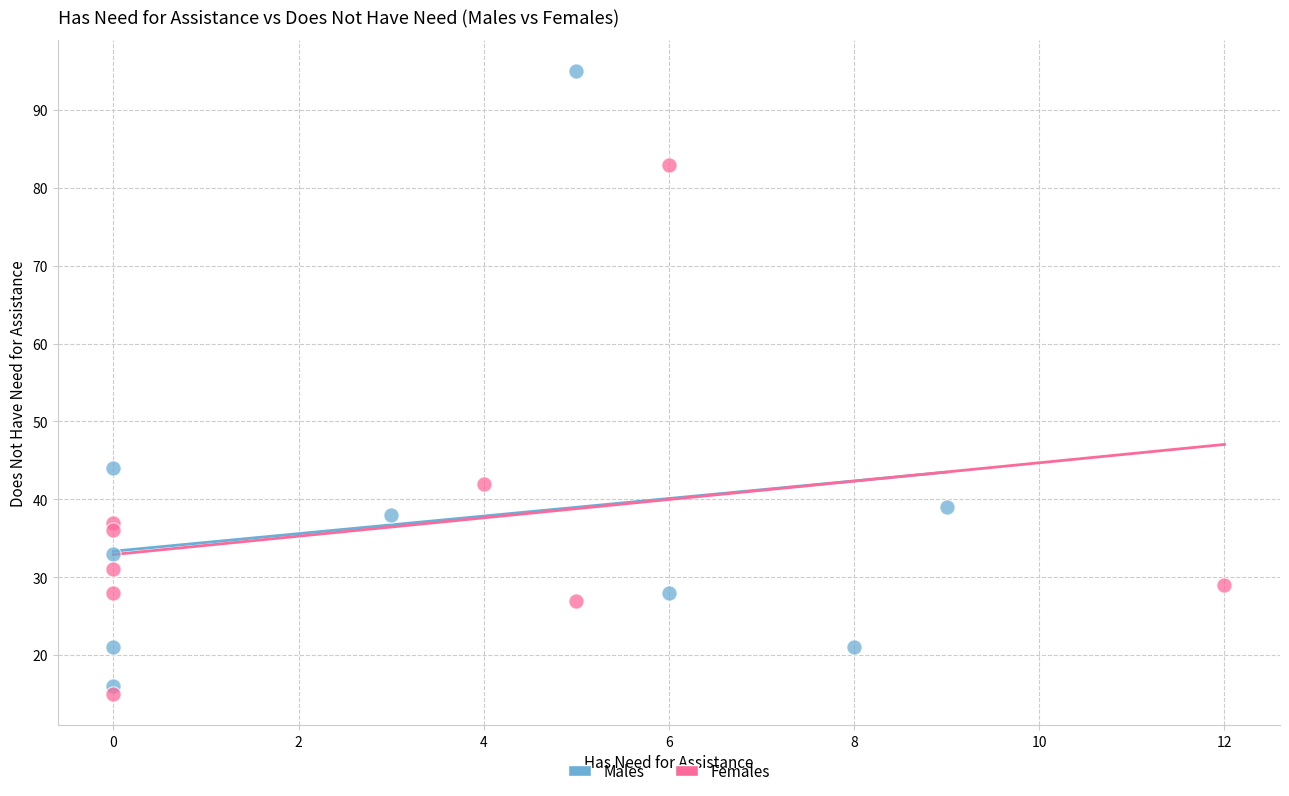

Which series has the widest spread of Y values?

Males